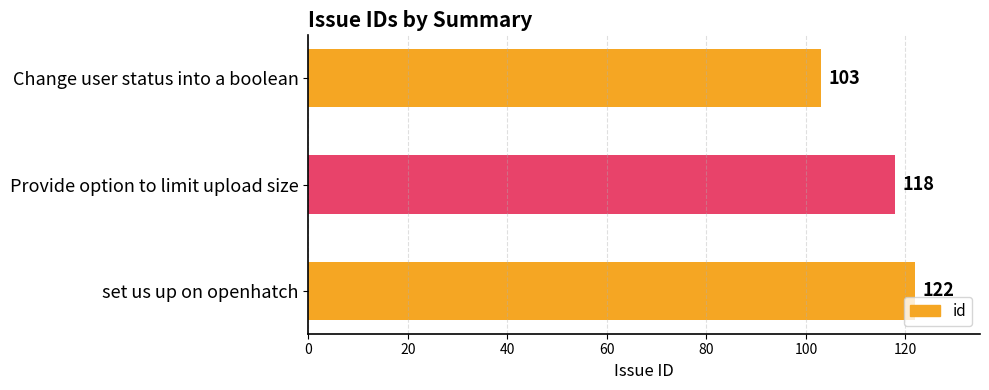

True or false: the data shows 171 at Provide option to limit upload size.

False